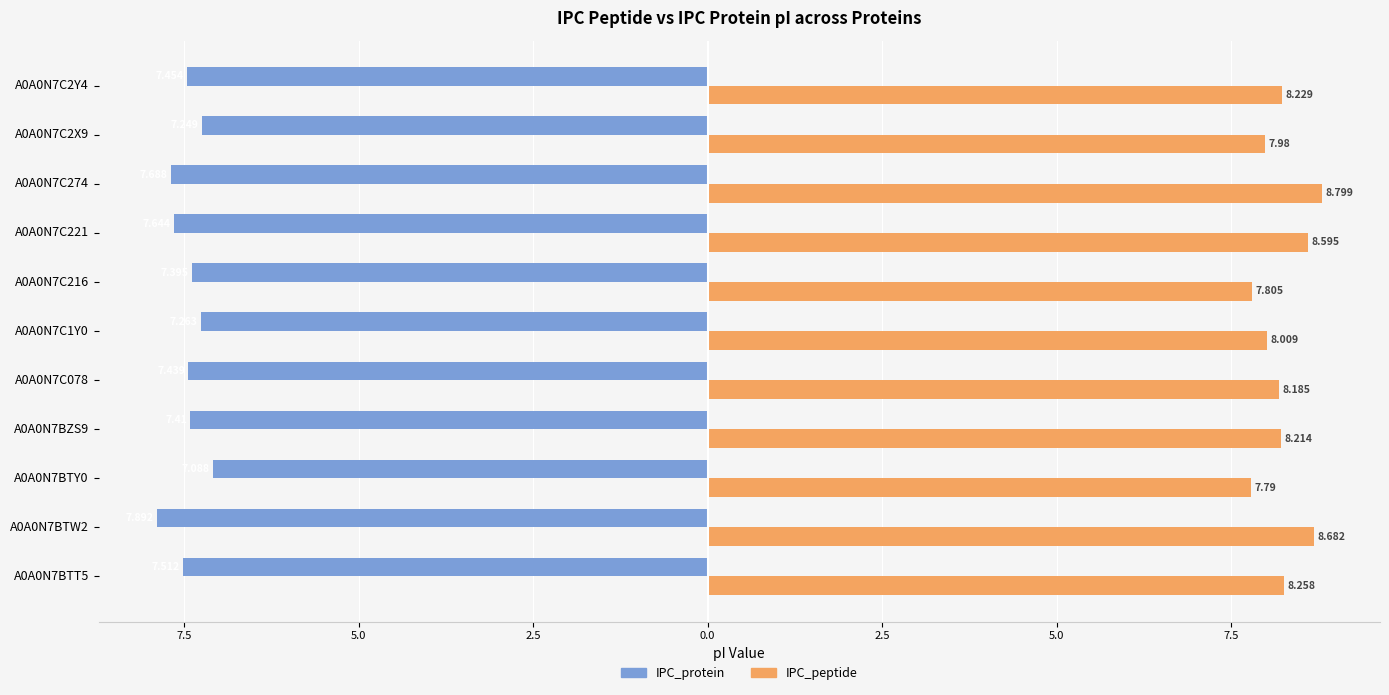

What are all the series names shown in the legend?

IPC_protein, IPC_peptide